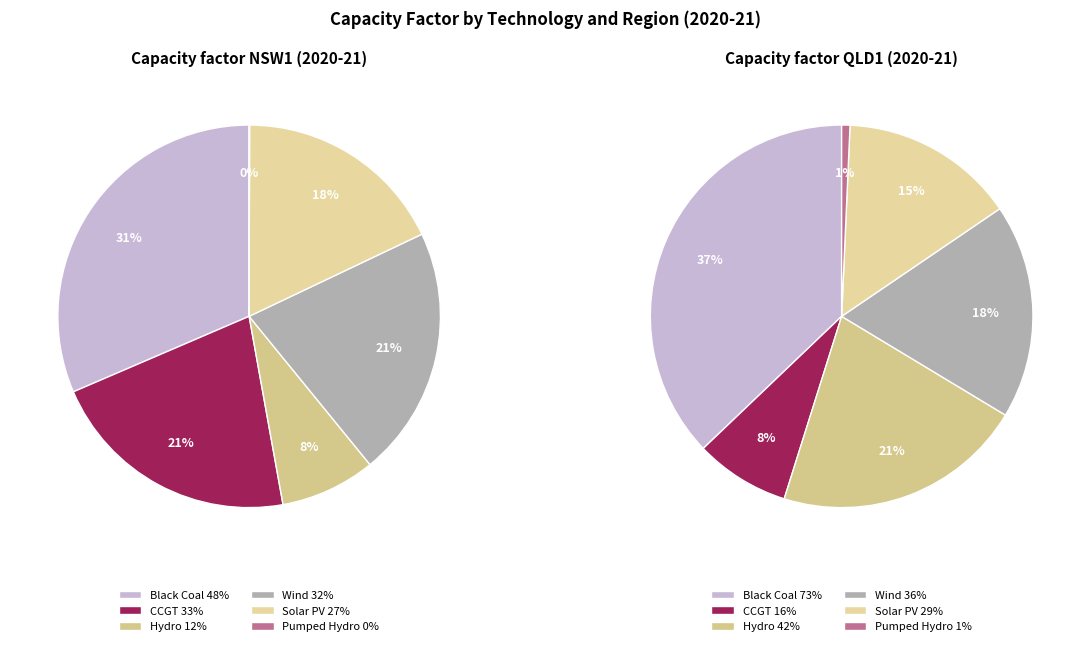

Which series has the largest range (max minus min)?

QLD1